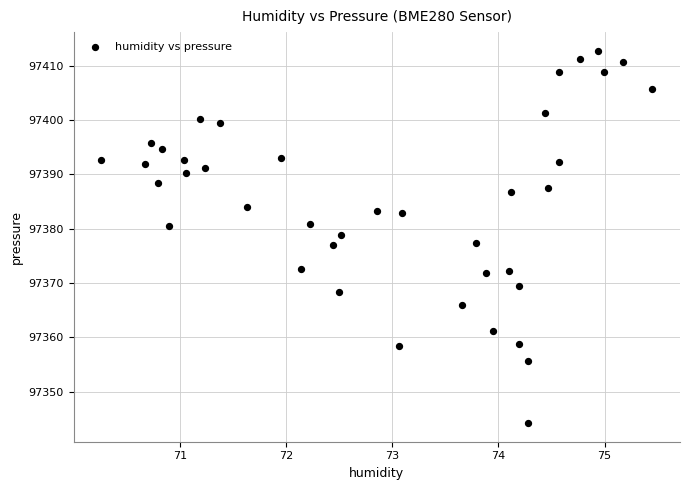

What is the range of X values (max minus min)?

5.2